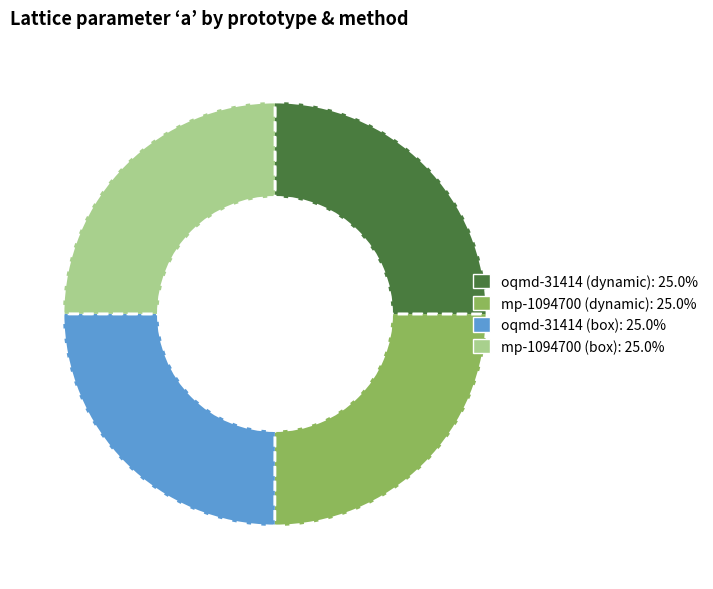

What is the ratio of the value at mp-1094700 (dynamic) to the value at oqmd-31414 (box)?

1.0